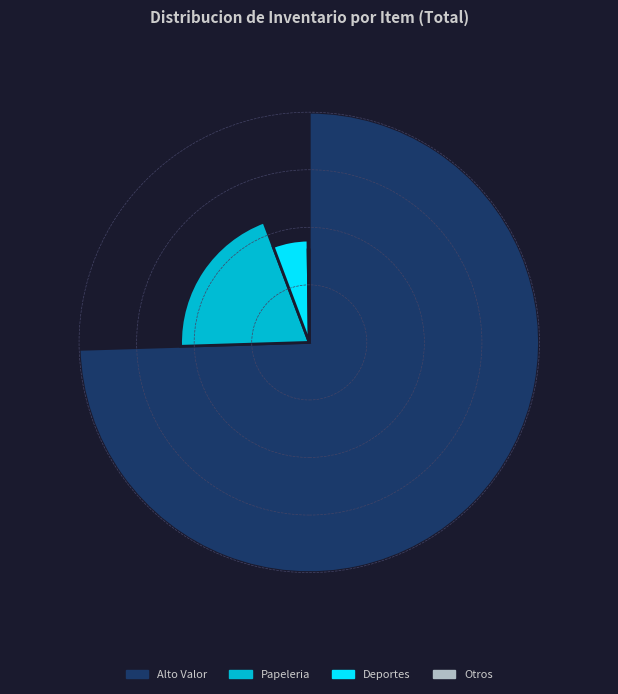

Is it true that CLIPS BILLETERO 25MM is 8% of the pie?

False